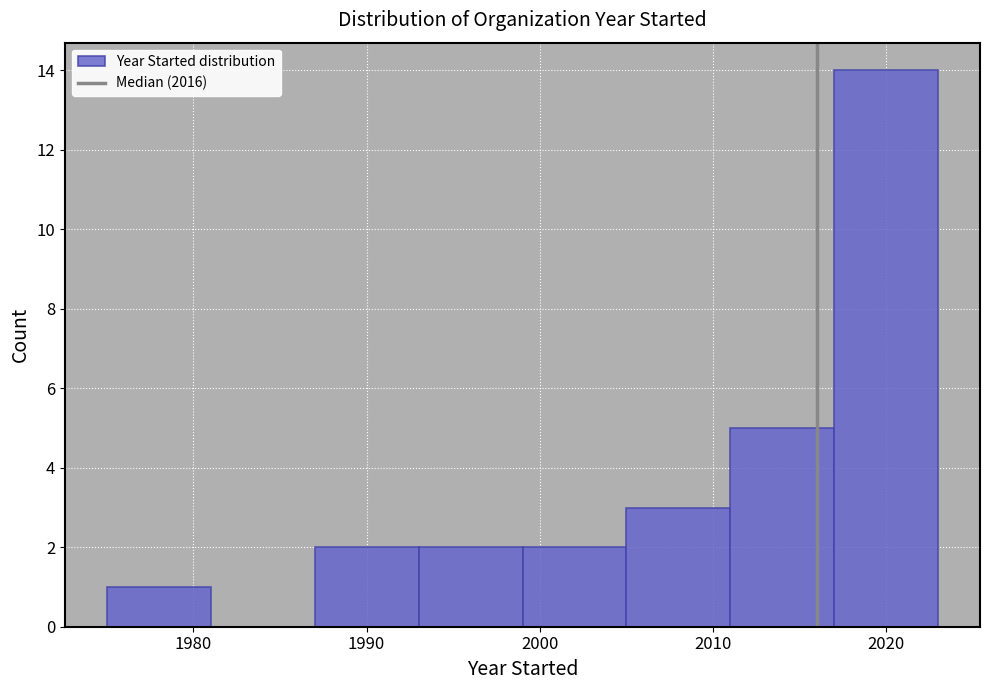

How tall is the bar that spans 1999 to 2005 on the x-axis? The values are not printed on the chart, so give them approximately, as read against the axis.

2